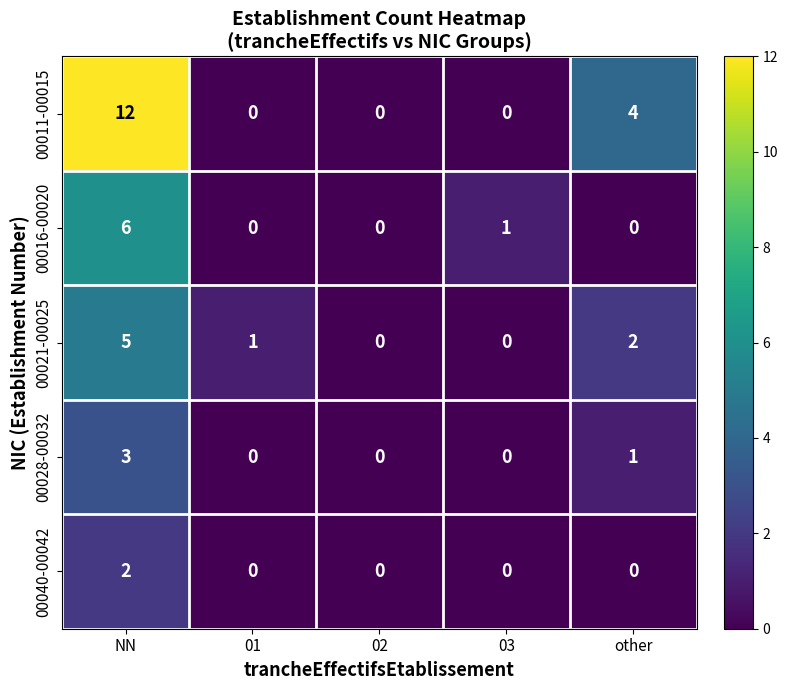

Between NN and 02, which series saw the biggest shift?

00011-00015